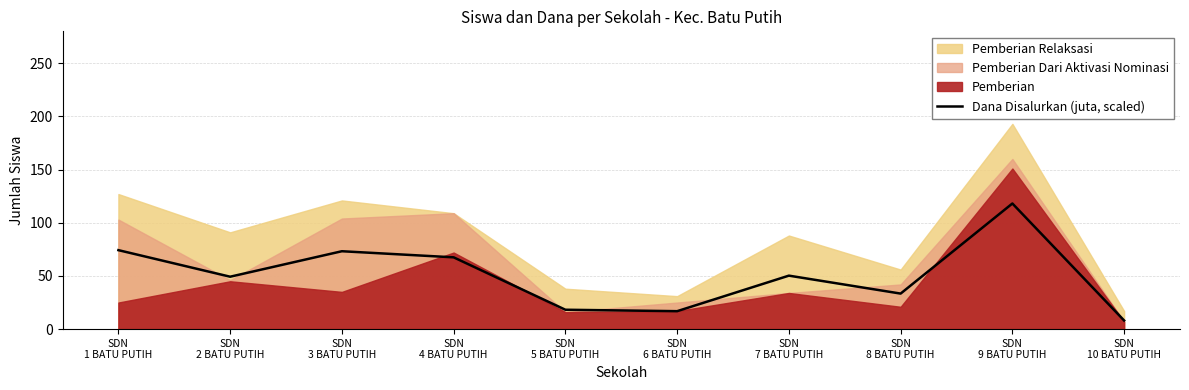

Reading left to right, list all the values displayed in this chart.

SDN
1 BATU PUTIH=74.2	SDN
2 BATU PUTIH=49.3	SDN
3 BATU PUTIH=73.2	SDN
4 BATU PUTIH=67.5	SDN
5 BATU PUTIH=18.2	SDN
6 BATU PUTIH=16.9	SDN
7 BATU PUTIH=50.3	SDN
8 BATU PUTIH=33.4	SDN
9 BATU PUTIH=118.1	SDN
10 BATU PUTIH=8.1